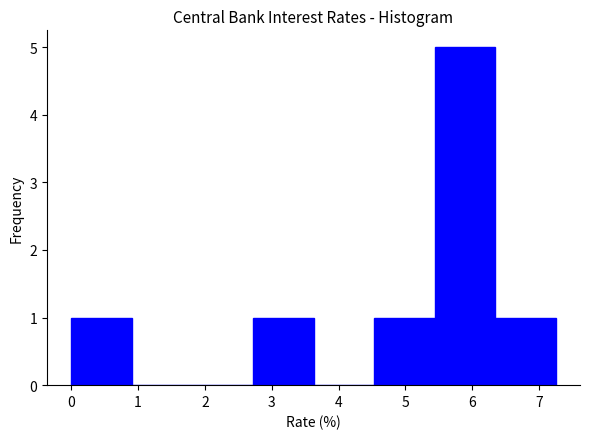

Reading left to right, transcribe this chart: for each bar, give the range it covers on the x-axis and its height. Neither the bar edges nor the heights are printed on the chart, so give them approximately, as read against the axes.

0.0 to 0.9: 1
0.9 to 1.8: 0
1.8 to 2.7: 0
2.7 to 3.6: 1
3.6 to 4.5: 0
4.5 to 5.4: 1
5.4 to 6.3: 5
6.3 to 7.3: 1